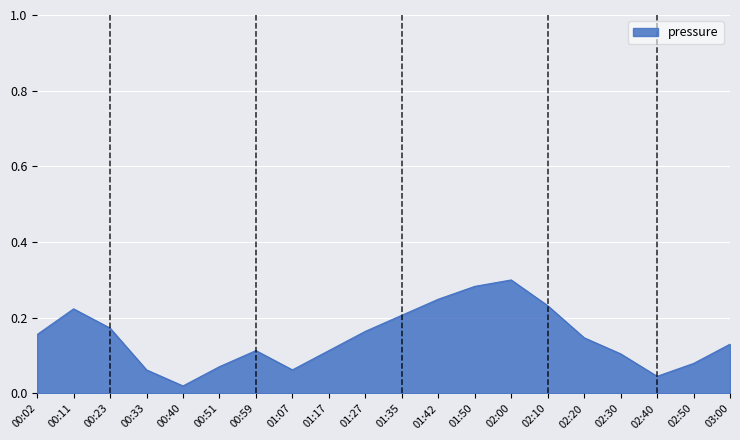

The value at 01:07 is 0.0. True or false?

False